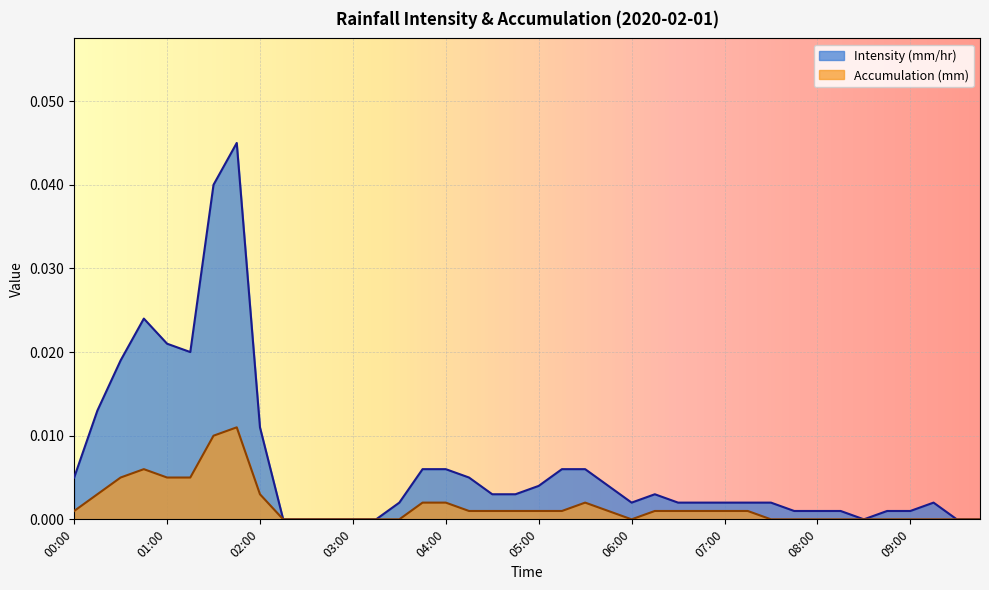

Between 04:15 and 02:45, which is larger?

04:15